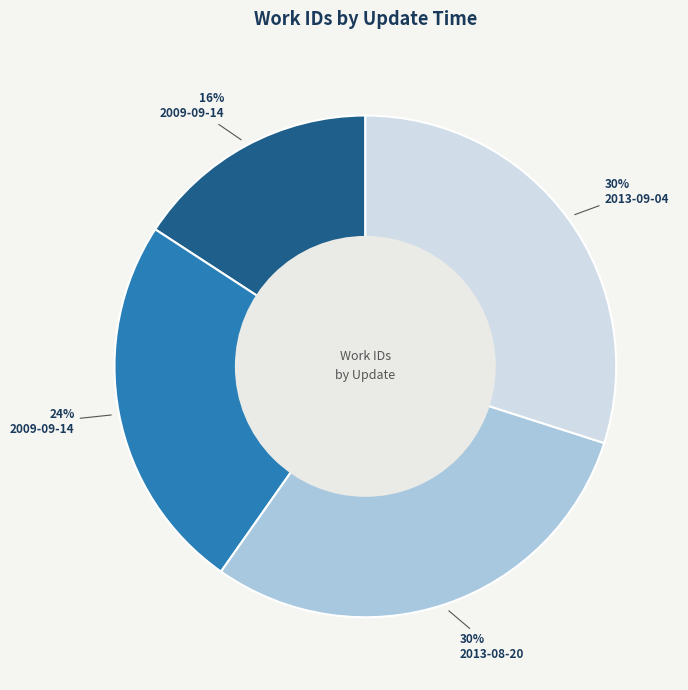

Is there a majority slice in this chart?

No